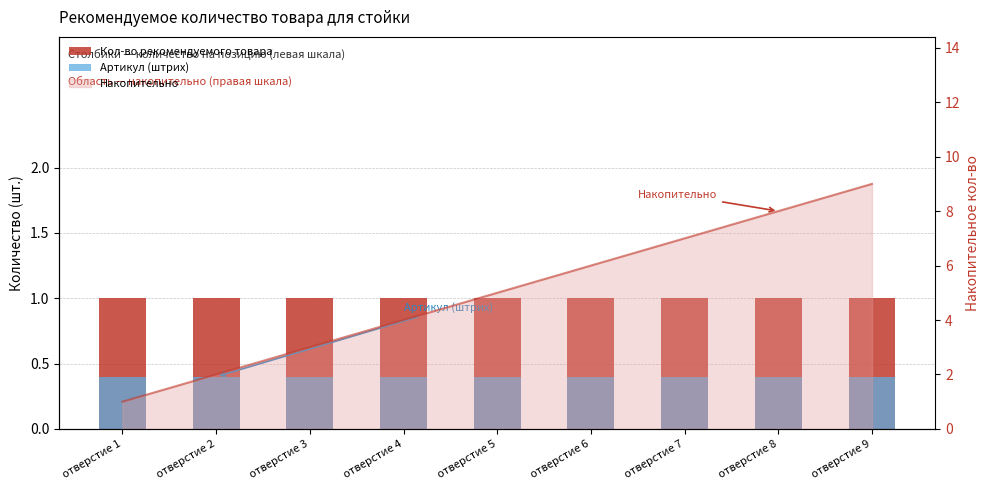

What is the value of the Кол-во рекомендуемого товара bar at the 1st from the left?

1.0